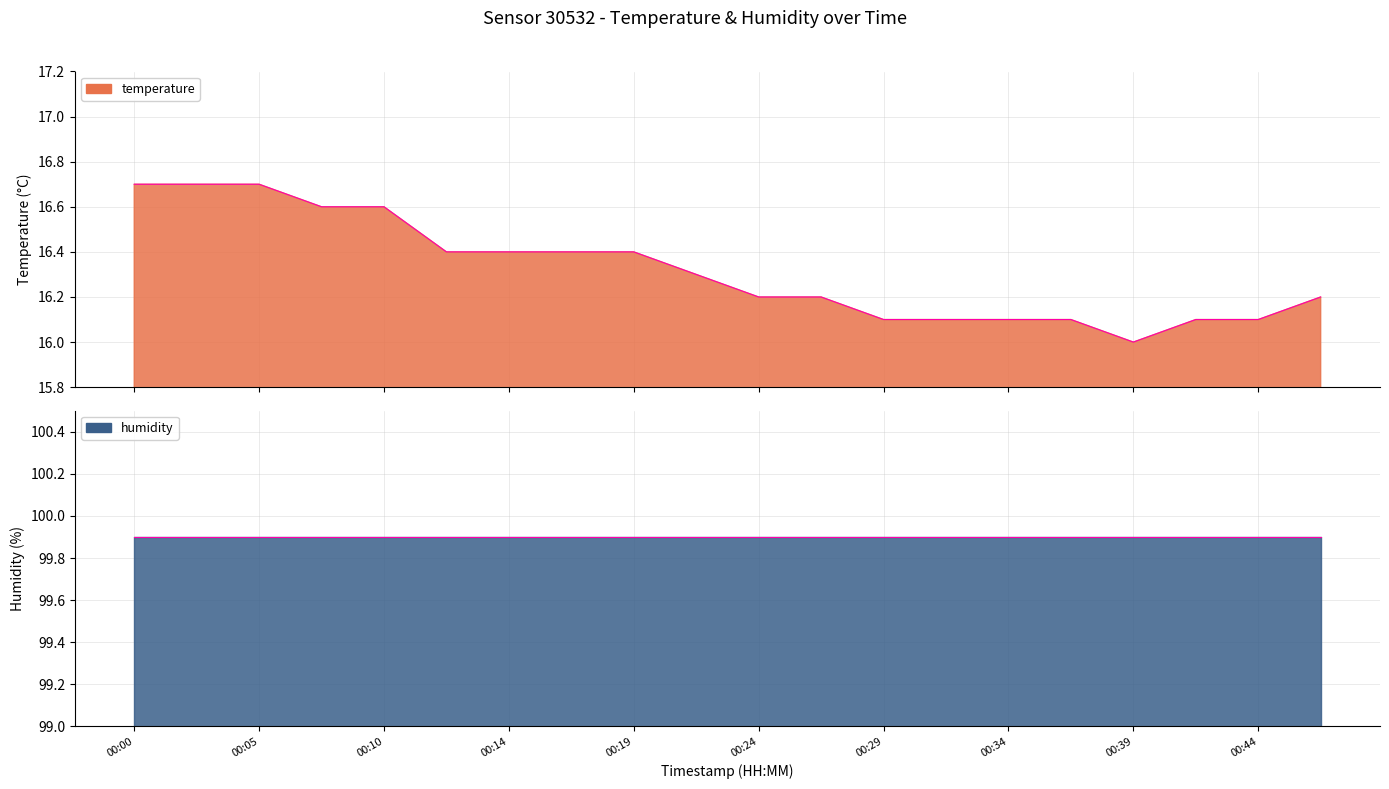

How many interior local valleys (lower than both neighbors) does the data have?

1